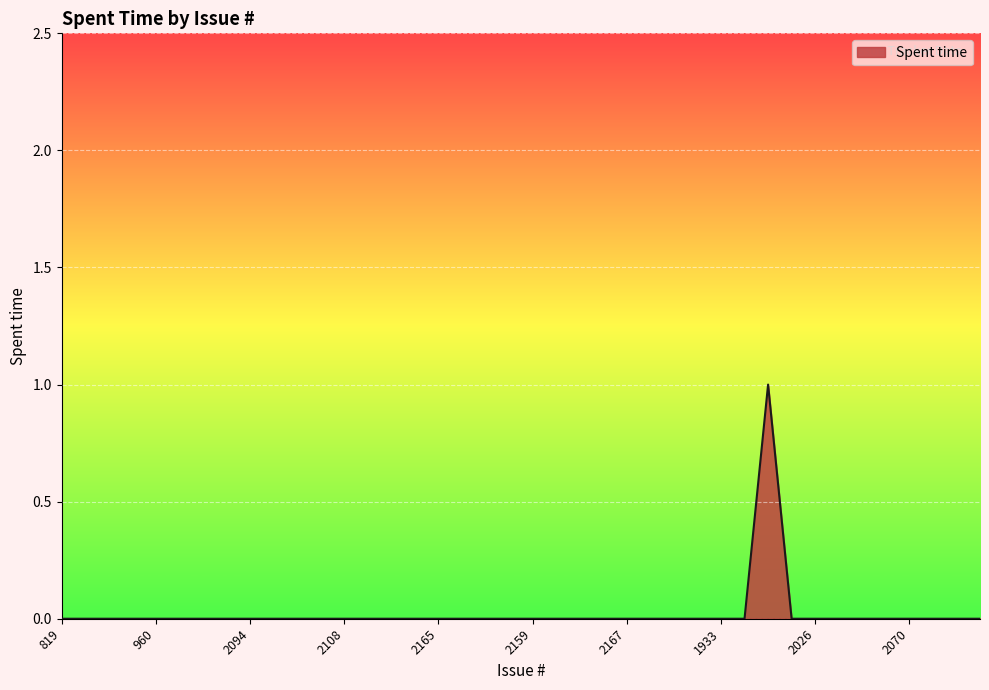

Reading right to left, what are all the values shown in this chart?

0	0	0	0	0	0	0	0	0	1	0	0	0	0	0	0	0	0	0	0	0	0	0	0	0	0	0	0	0	0	0	0	0	0	0	0	0	0	0	0